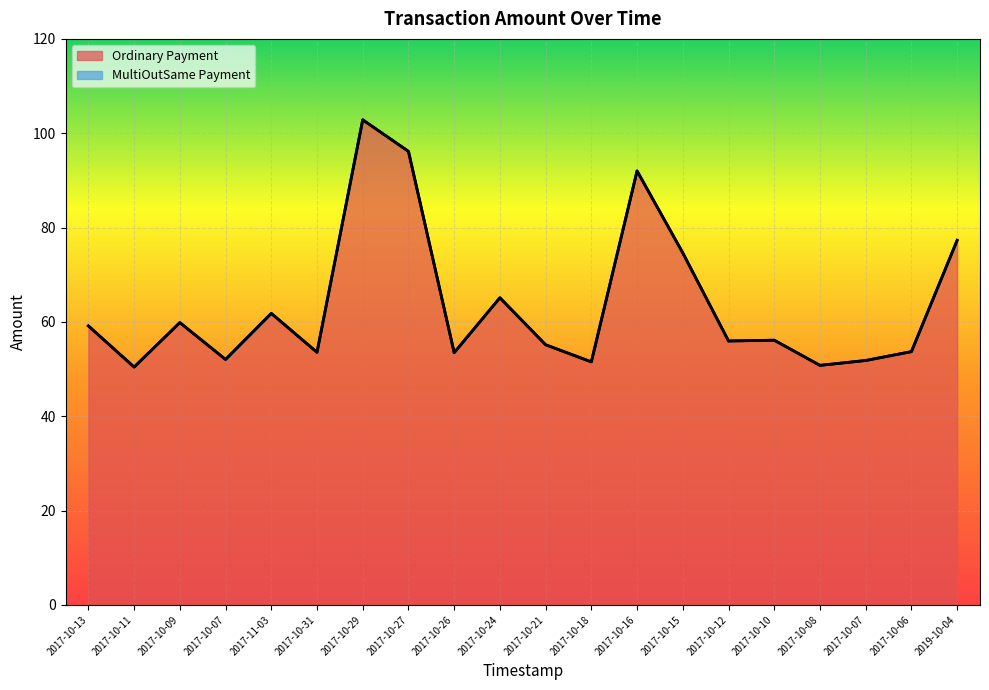

At which category does the chart reach its minimum across all series?

2017-10-11